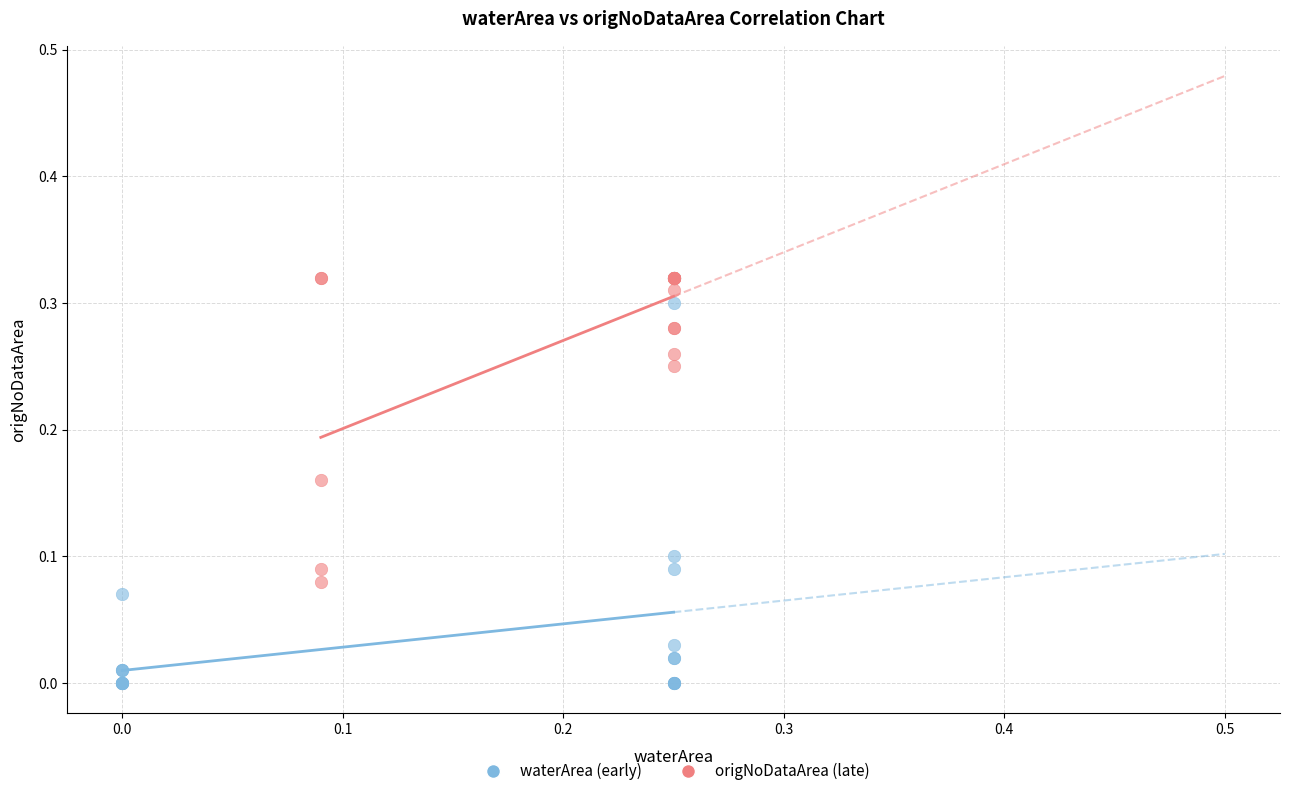

Which series has the widest spread of Y values?

waterArea (early)